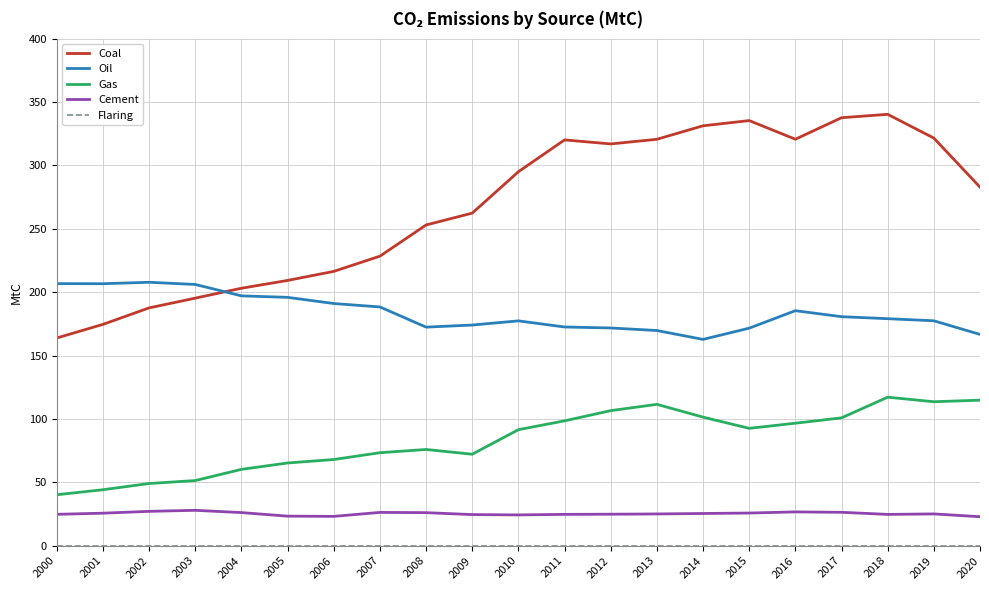

What is the sum of all Coal values?

5617.0